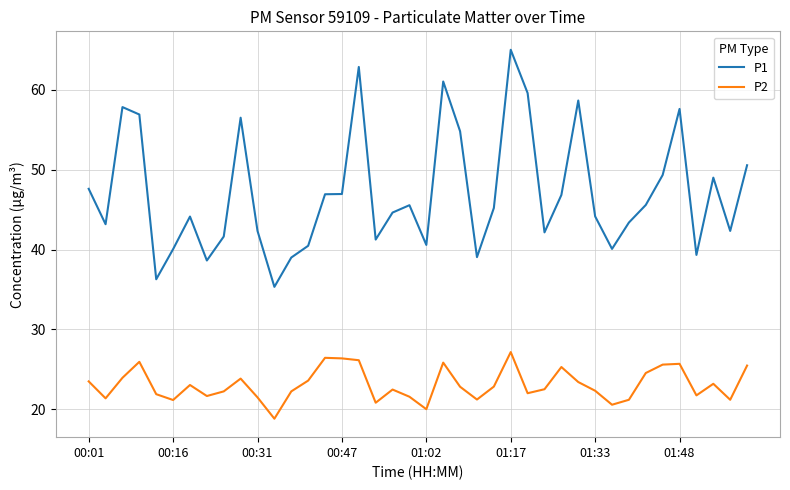

What is the difference between the maximum and minimum values in the P2 series?

8.3